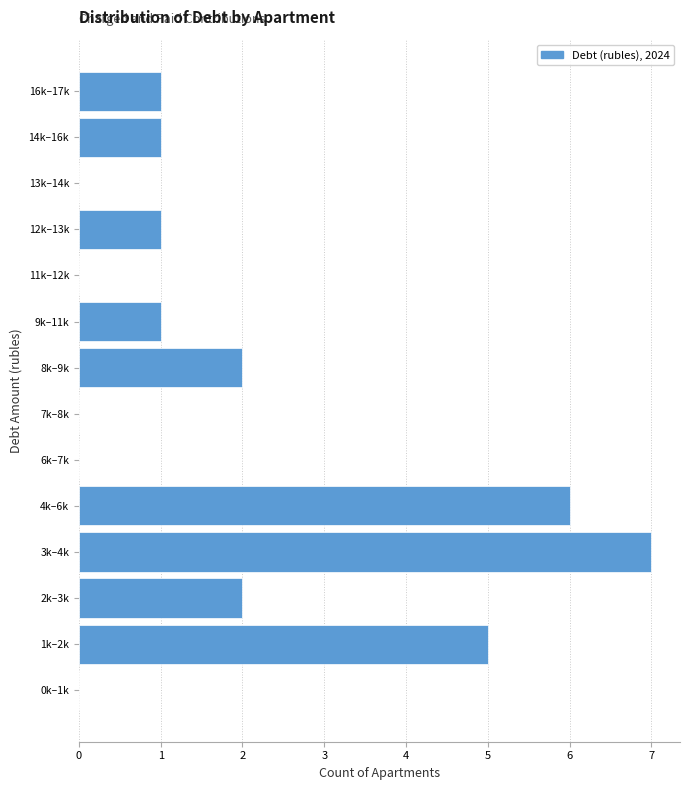

Reading bottom to top, list all the values displayed in this chart.

0k–1k=0	1k–2k=5	2k–3k=2	3k–4k=7	4k–6k=6	6k–7k=0	7k–8k=0	8k–9k=2	9k–11k=1	11k–12k=0	12k–13k=1	13k–14k=0	14k–16k=1	16k–17k=1